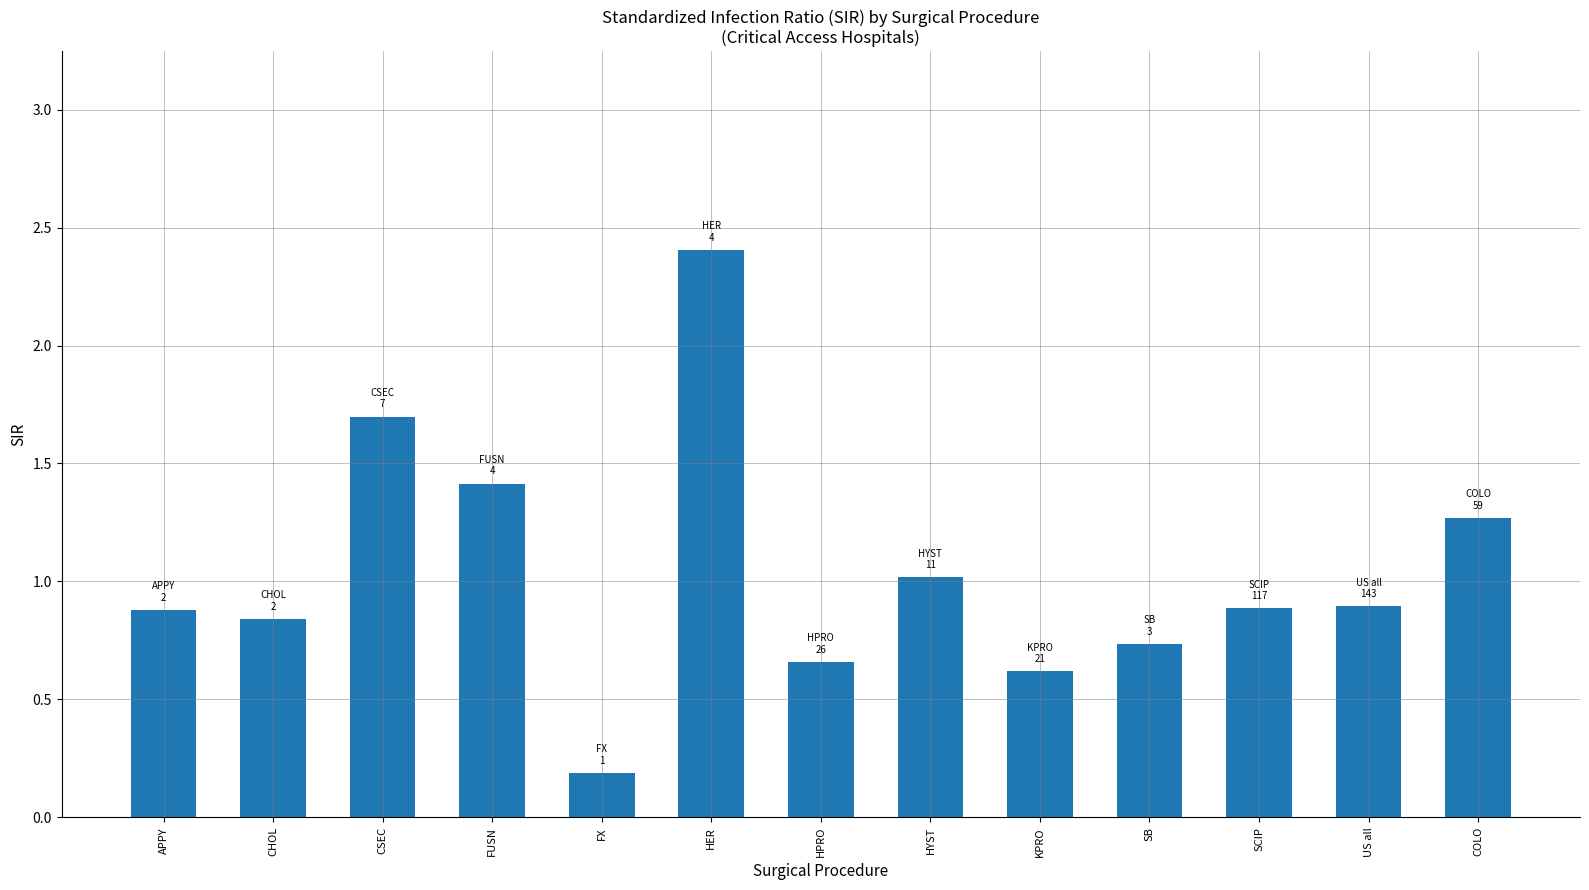

Does the chart contain stacked bars?

No